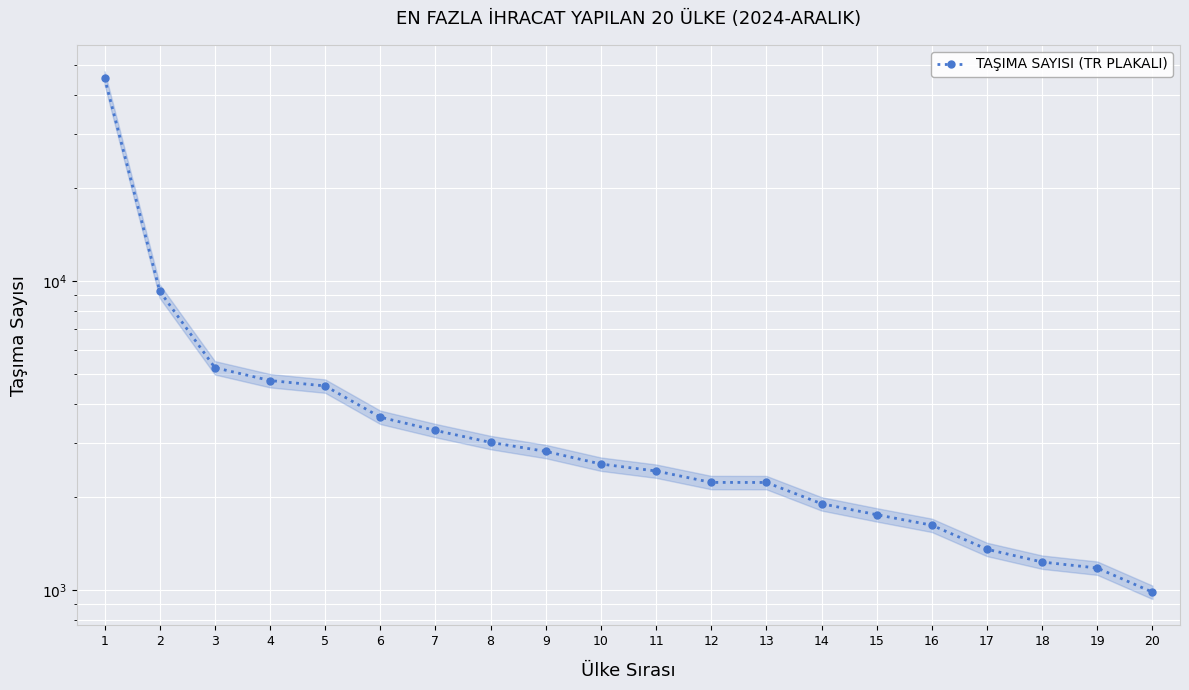

Which category has the lowest value across all series?

20